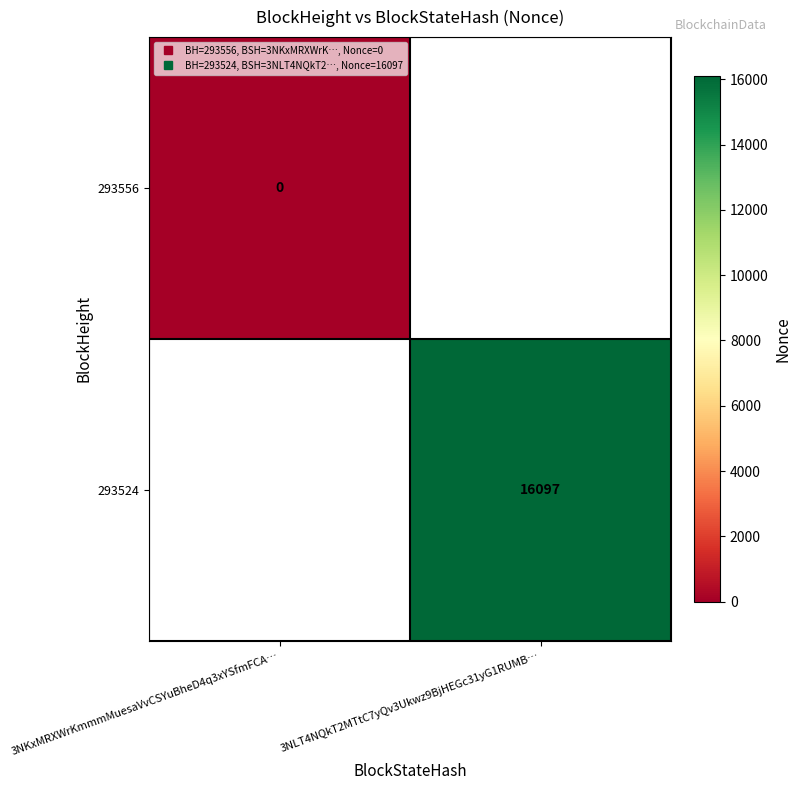

How many data points does each series have?

2